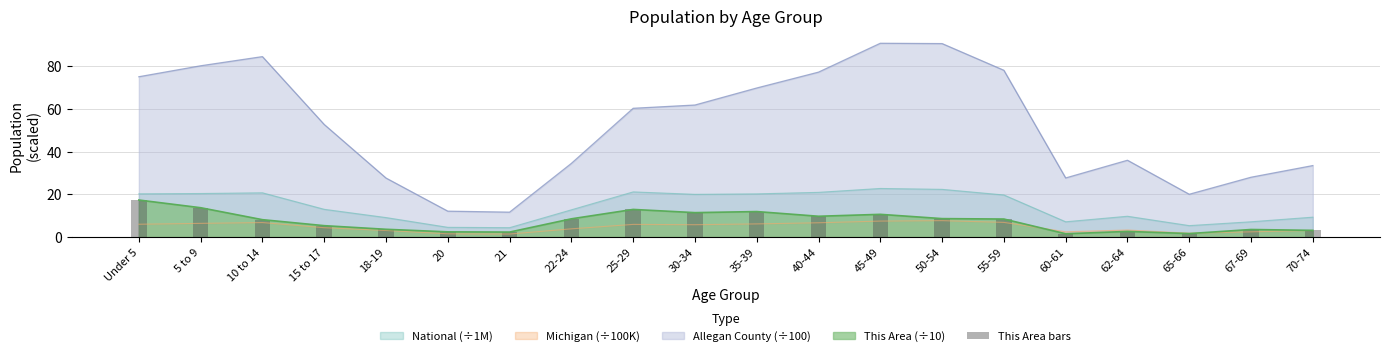

What is the label of the 4th bar from the right?

62-64